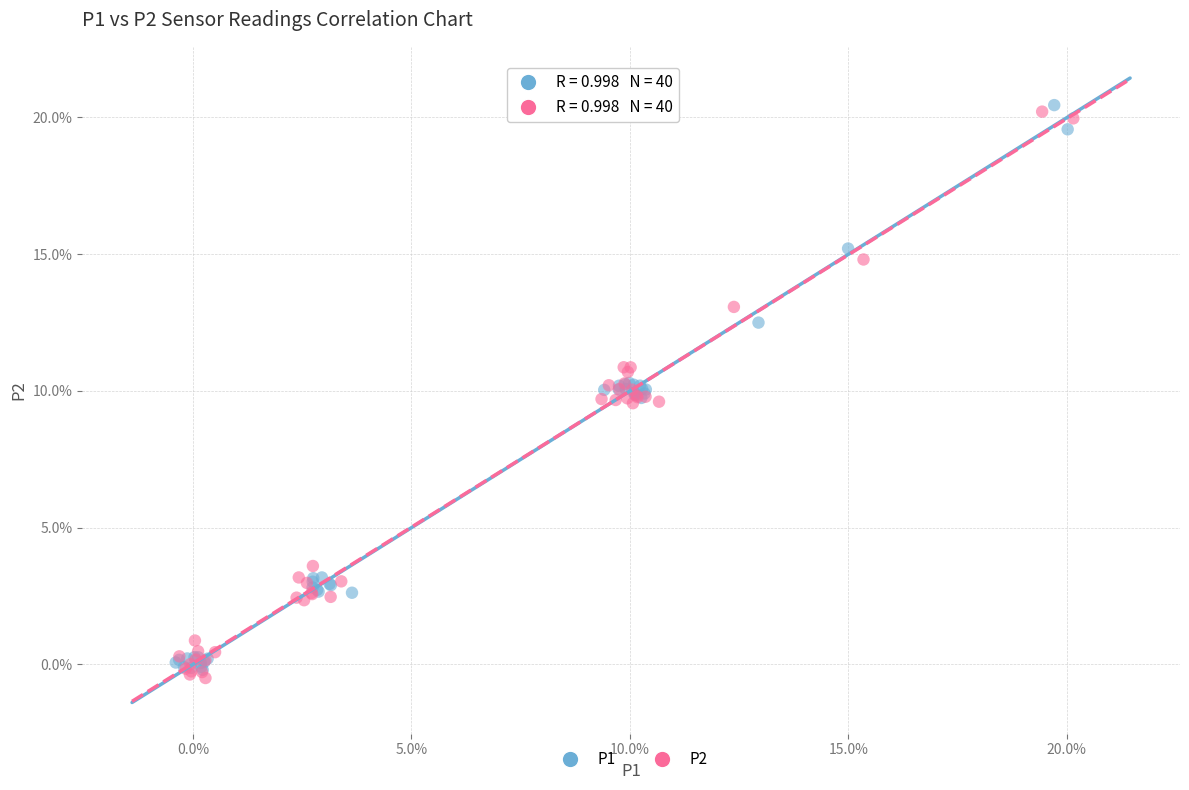

What are all the series names shown in the legend?

P1, P2